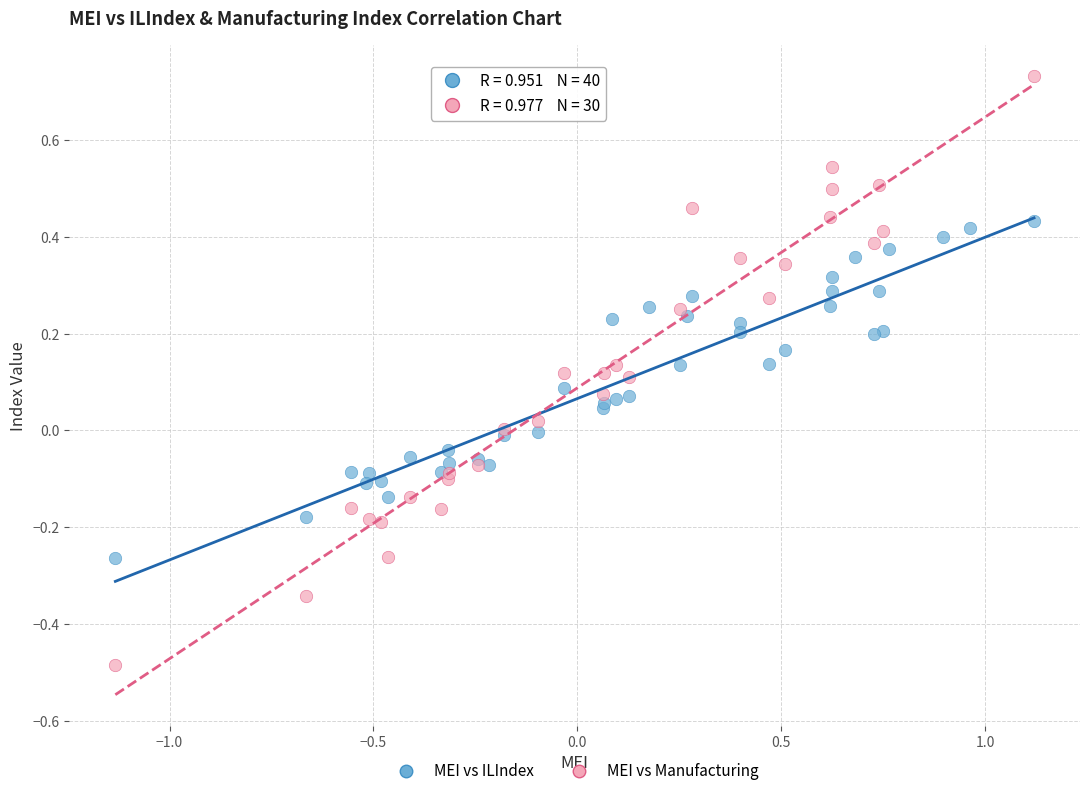

Which series contains the highest Y value?

MEI vs Manufacturing